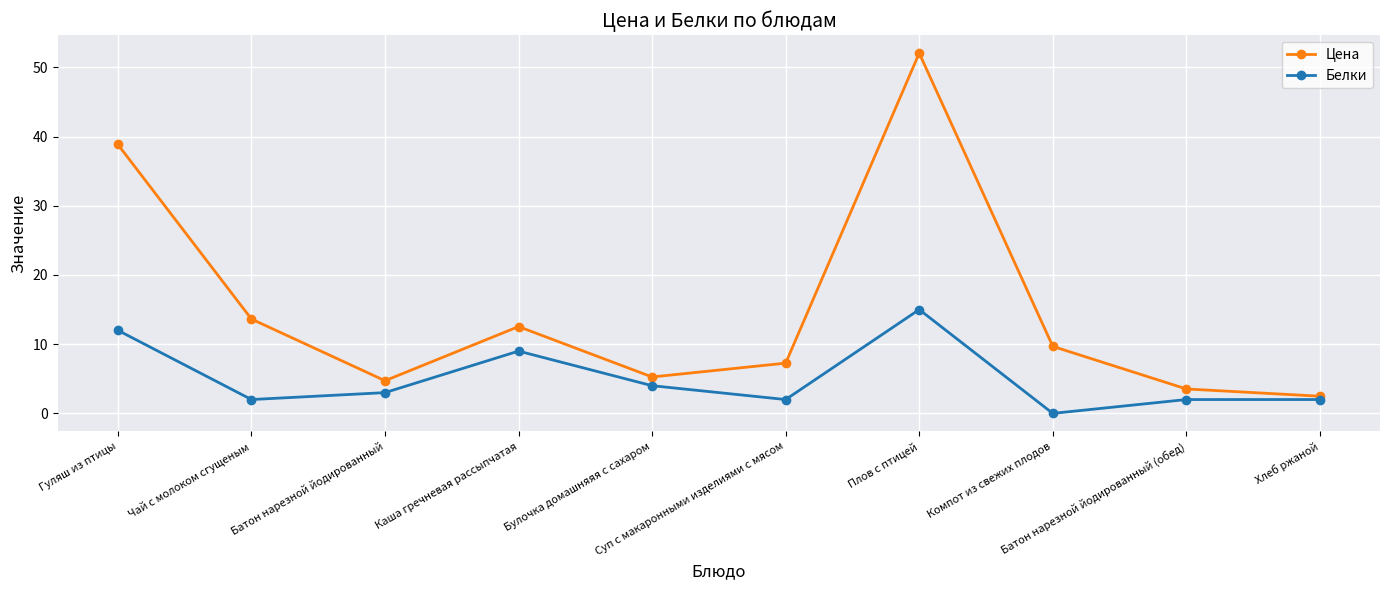

What is the difference between the Цена values at Компот из свежих плодов and Батон нарезной йодированный?

5.0